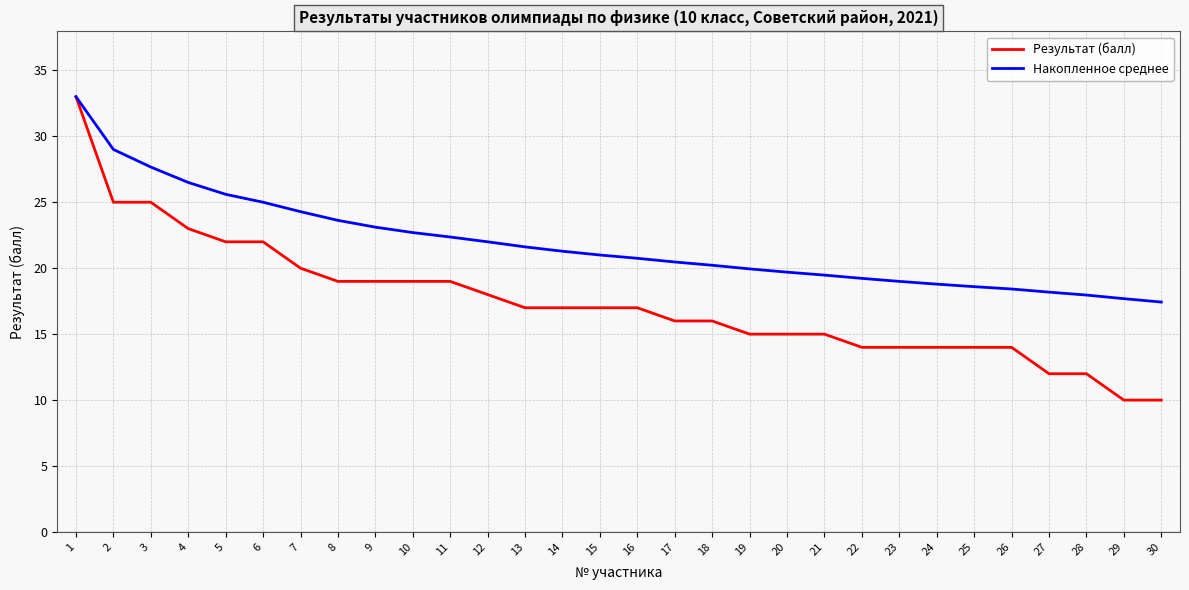

What is the total value across all series at 30?

27.4